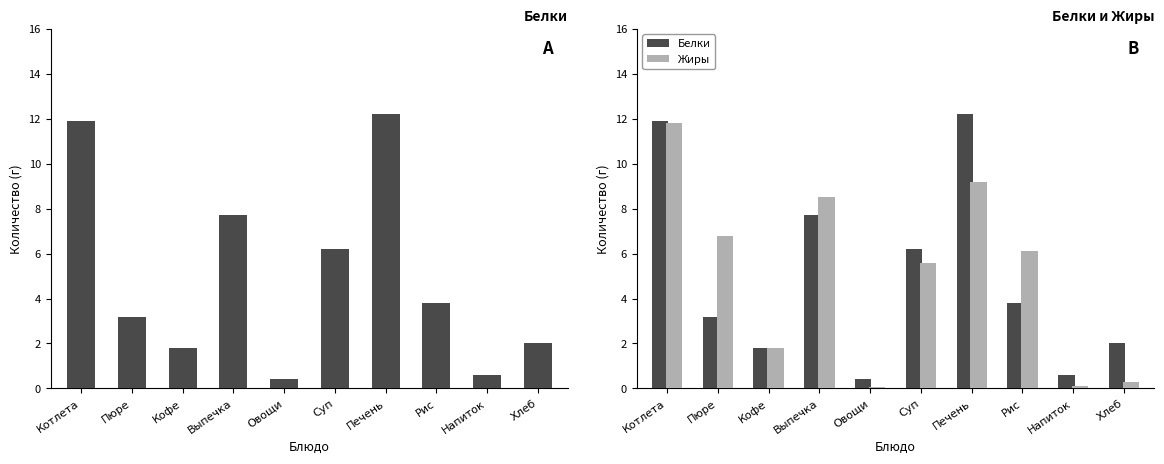

What is the difference between the Жиры values at Кофе and Котлета?

10.0